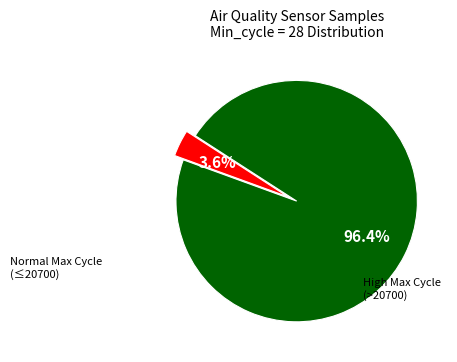

Does any single category account for the majority?

Yes